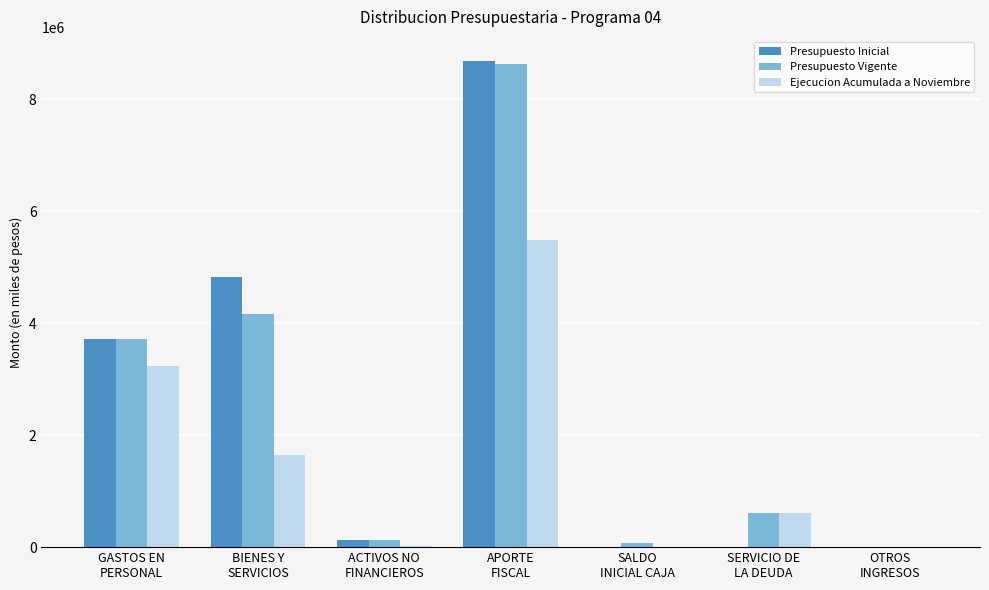

What is the greatest value displayed?

8678260